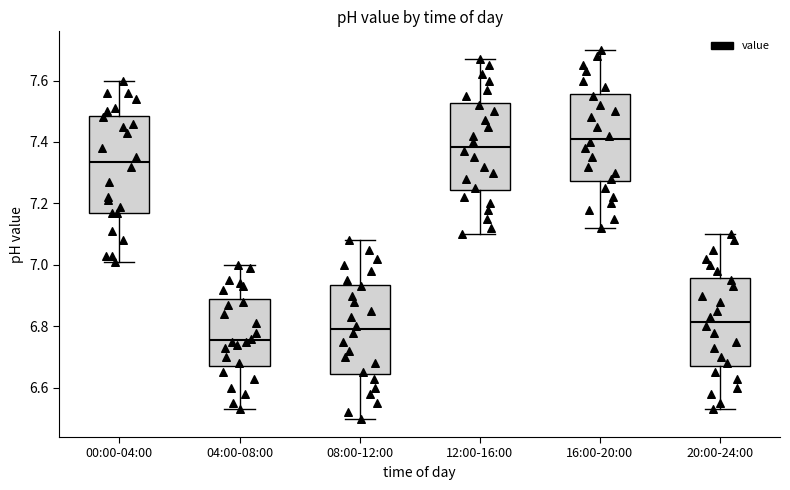

Which box's median line is the lowest?

04:00-08:00